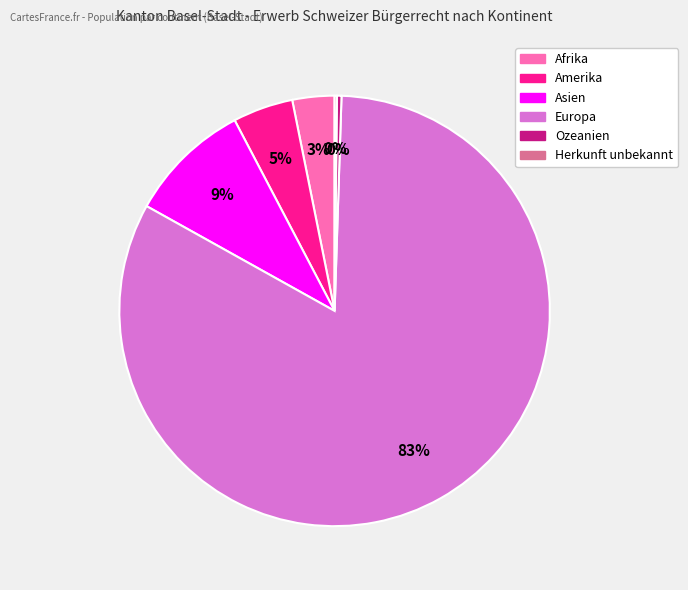

Which category accounts for the majority?

Europa